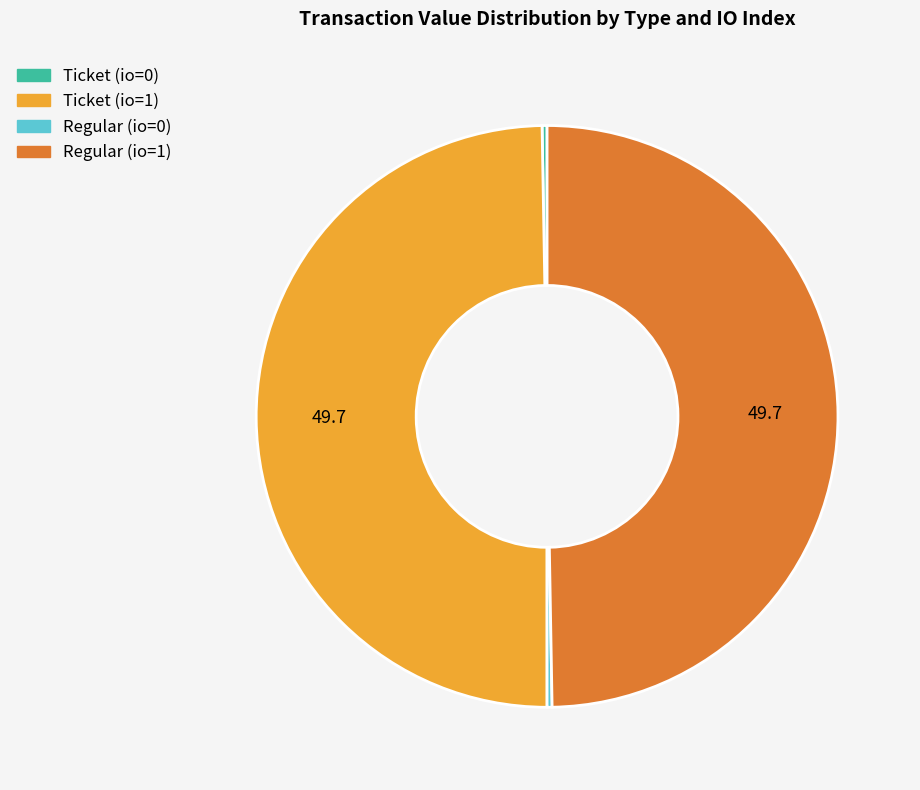

Is it true that Ticket (io=1) is 50% of the pie?

True